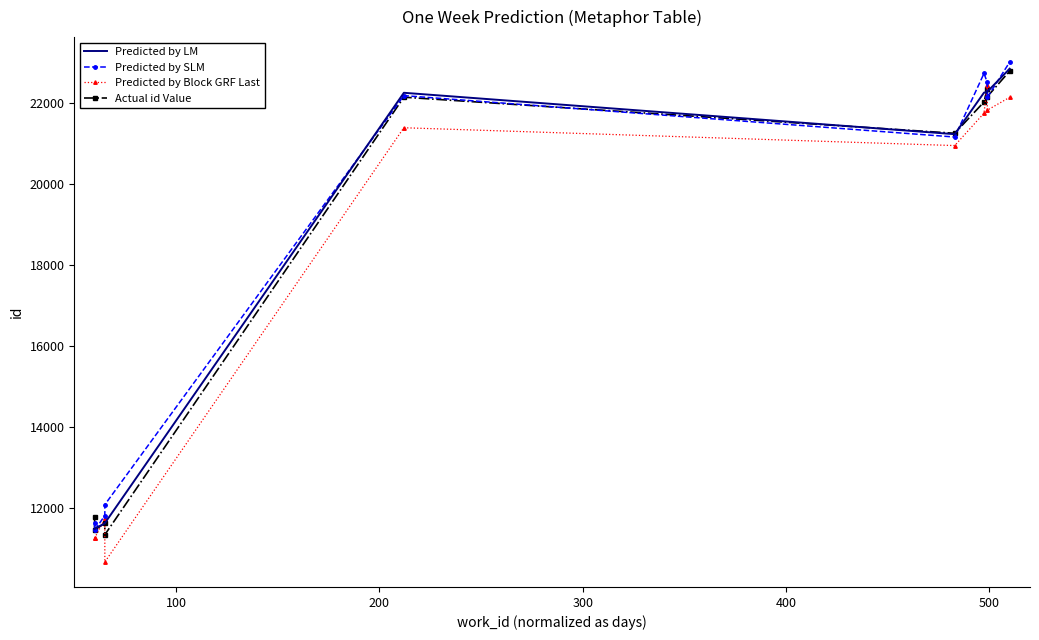

True or false: Predicted by SLM and Predicted by LM cross at least once.

True